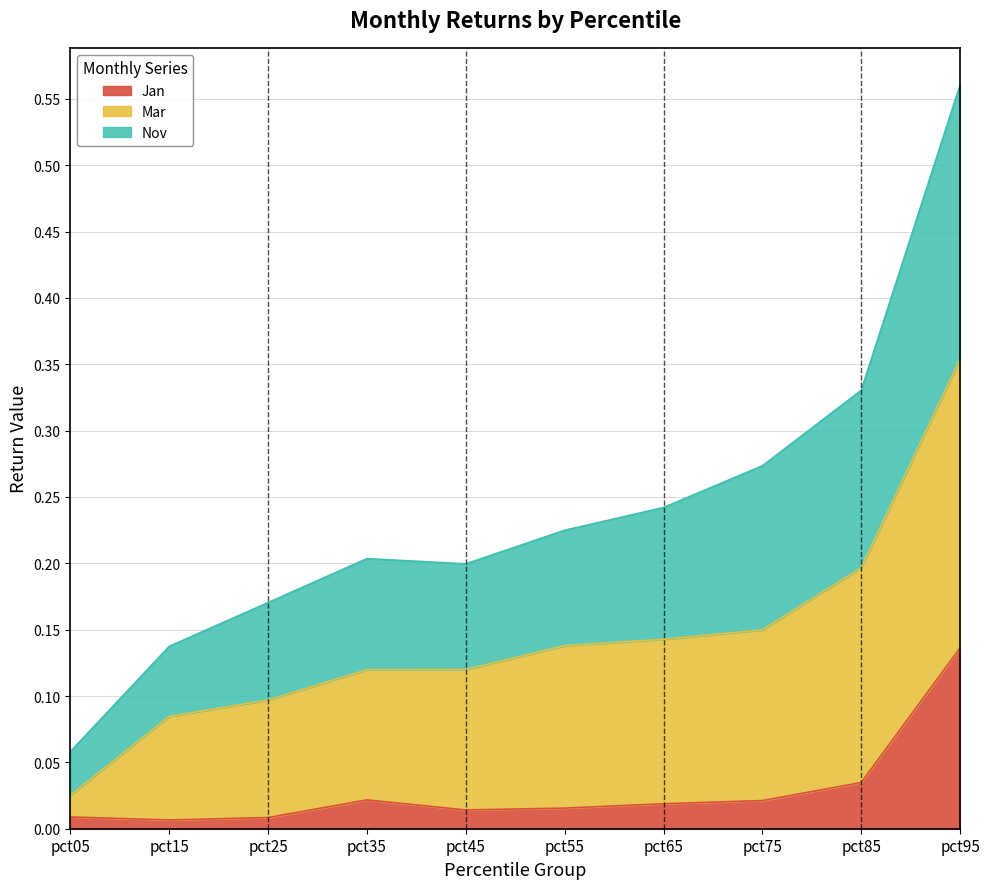

The value of Jan at pct85 is 0.1. True or false?

False